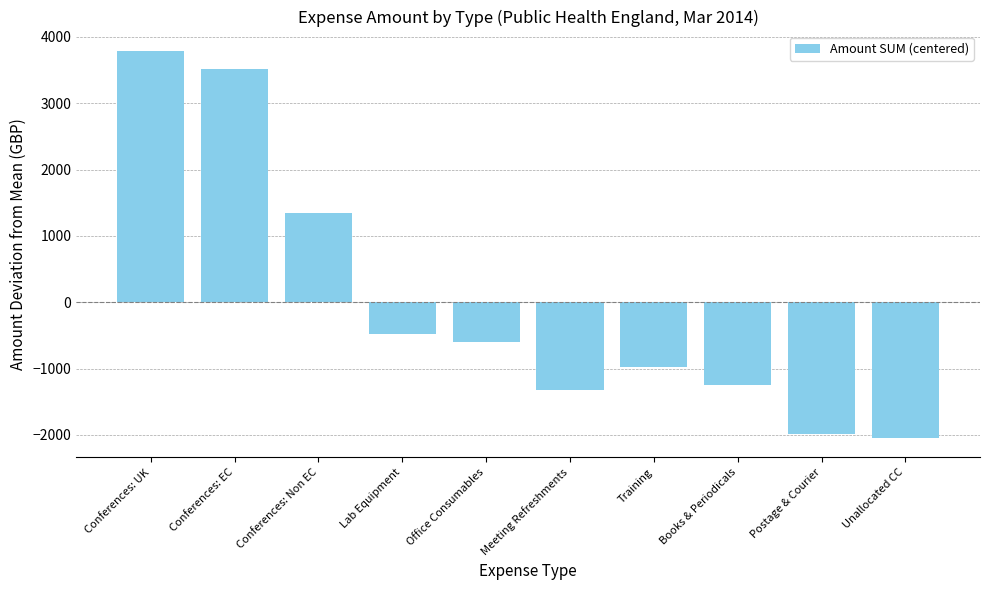

What position from the right is Postage & Courier?

2